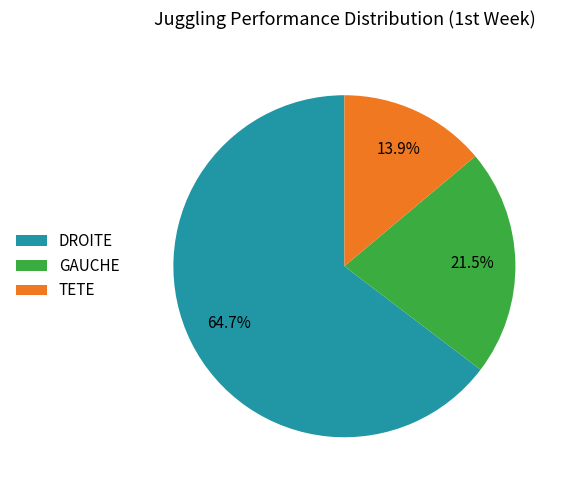

Combined, do TETE and DROITE account for over 50%?

Yes